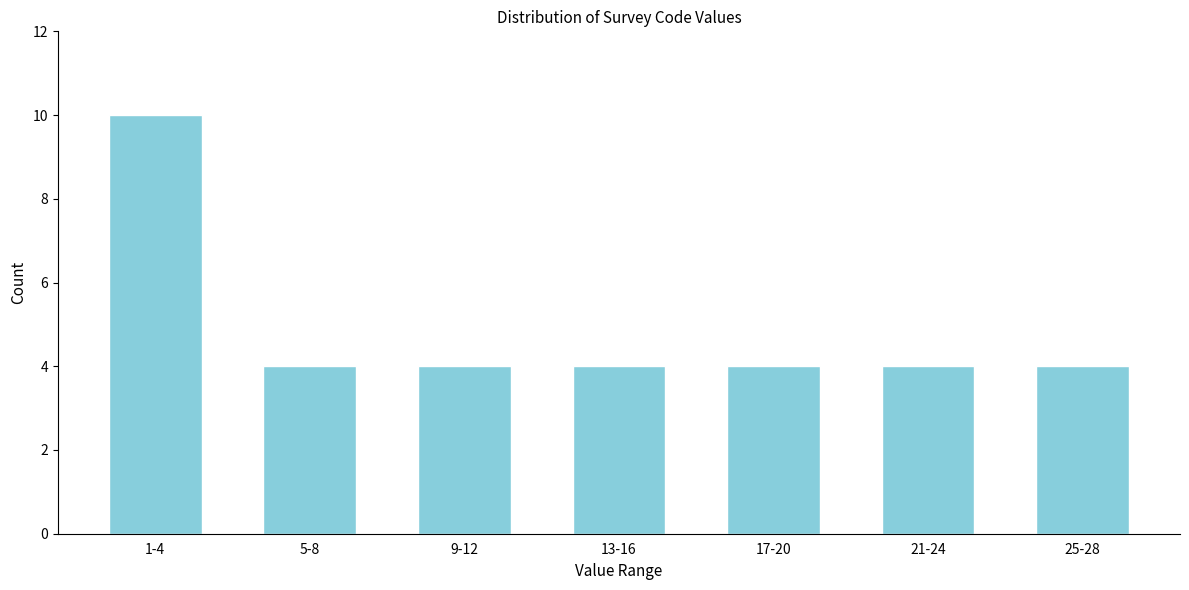

Reading left to right, extract all data points from this chart.

1-4=10	5-8=4	9-12=4	13-16=4	17-20=4	21-24=4	25-28=4